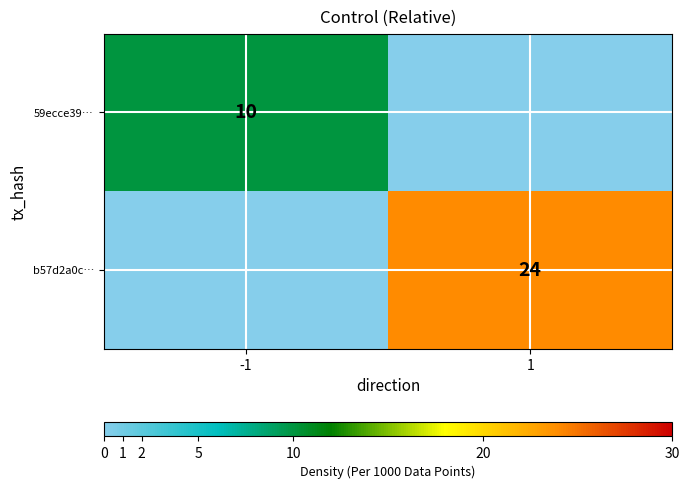

The value of b57d2a0c… at 1 is 24. True or false?

True